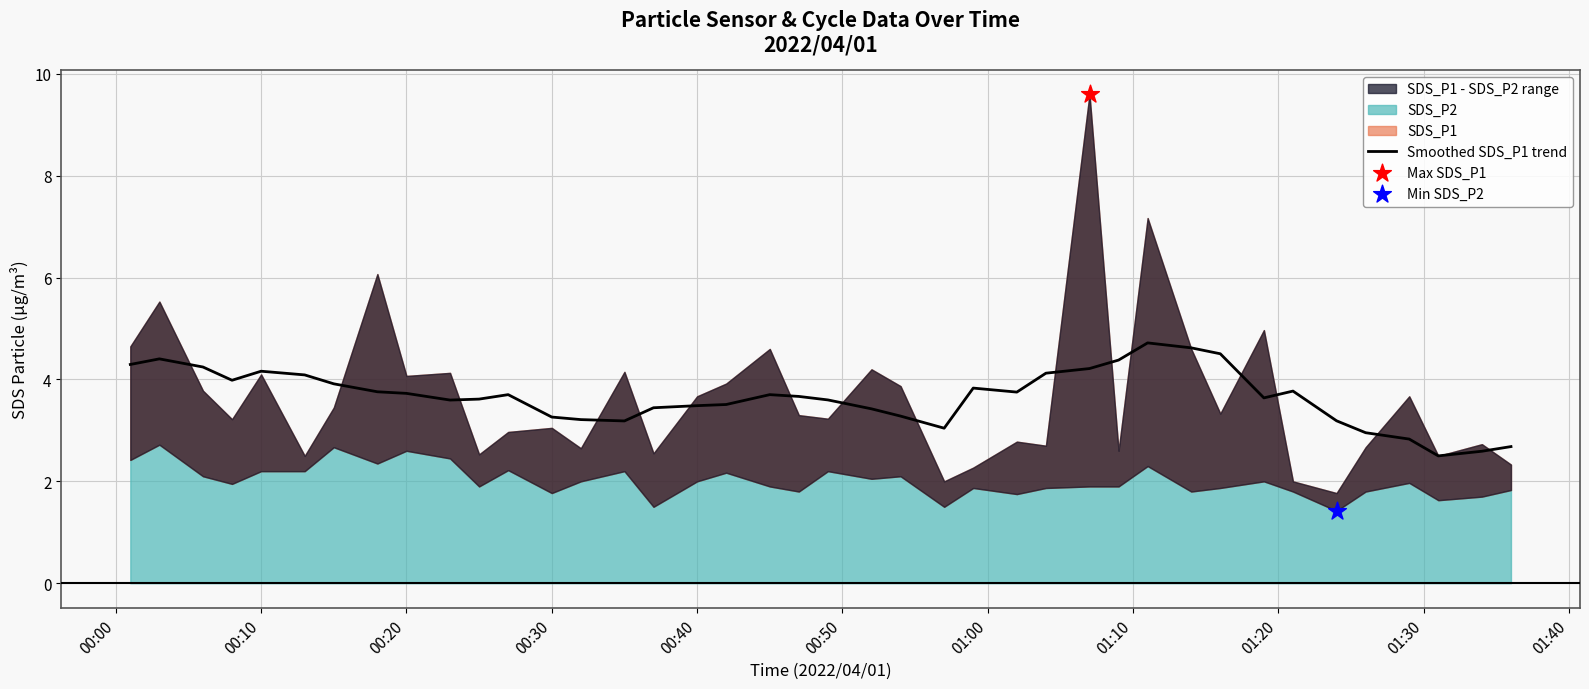

What is the minimum value for Smoothed SDS_P1 trend?

2.5